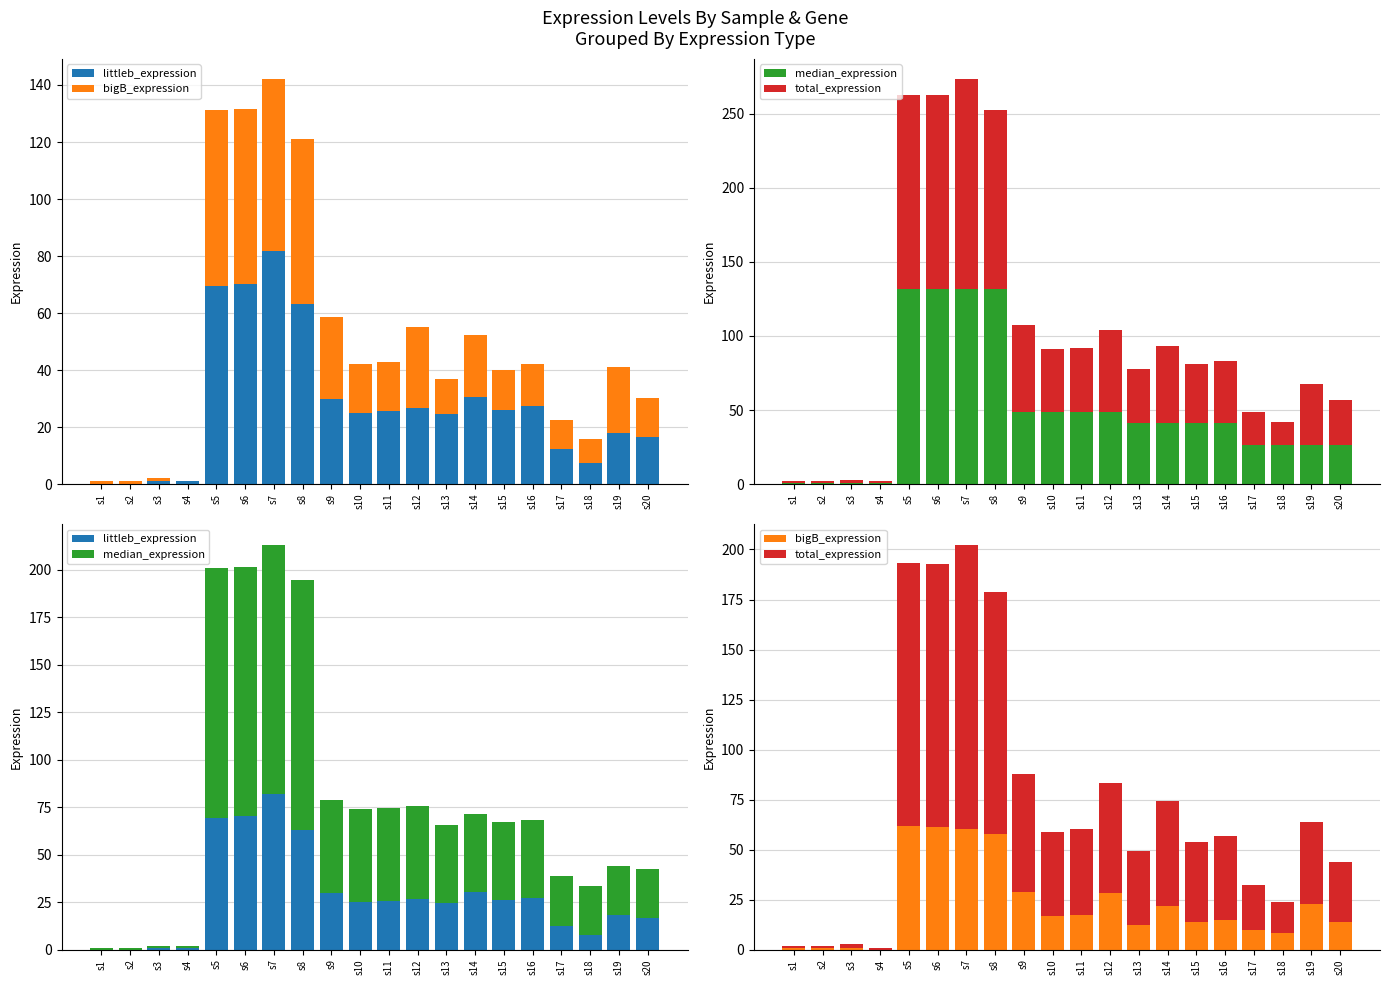

Read the median_expression value at s15.

41.0